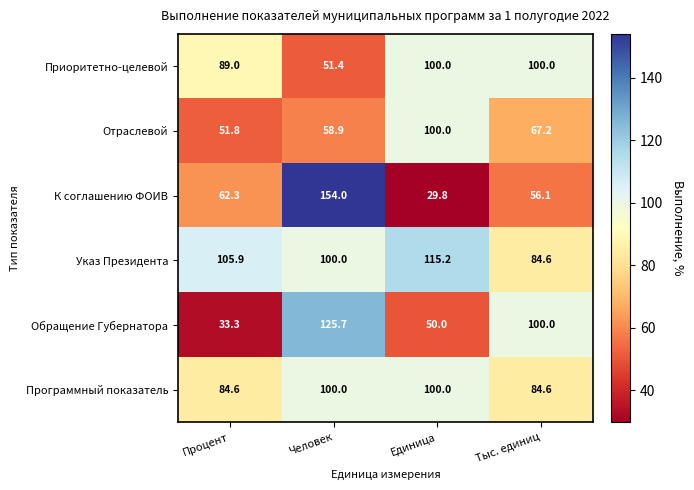

Is it true that Приоритетно-целевой equals 69.9 at Тыс. единиц?

False